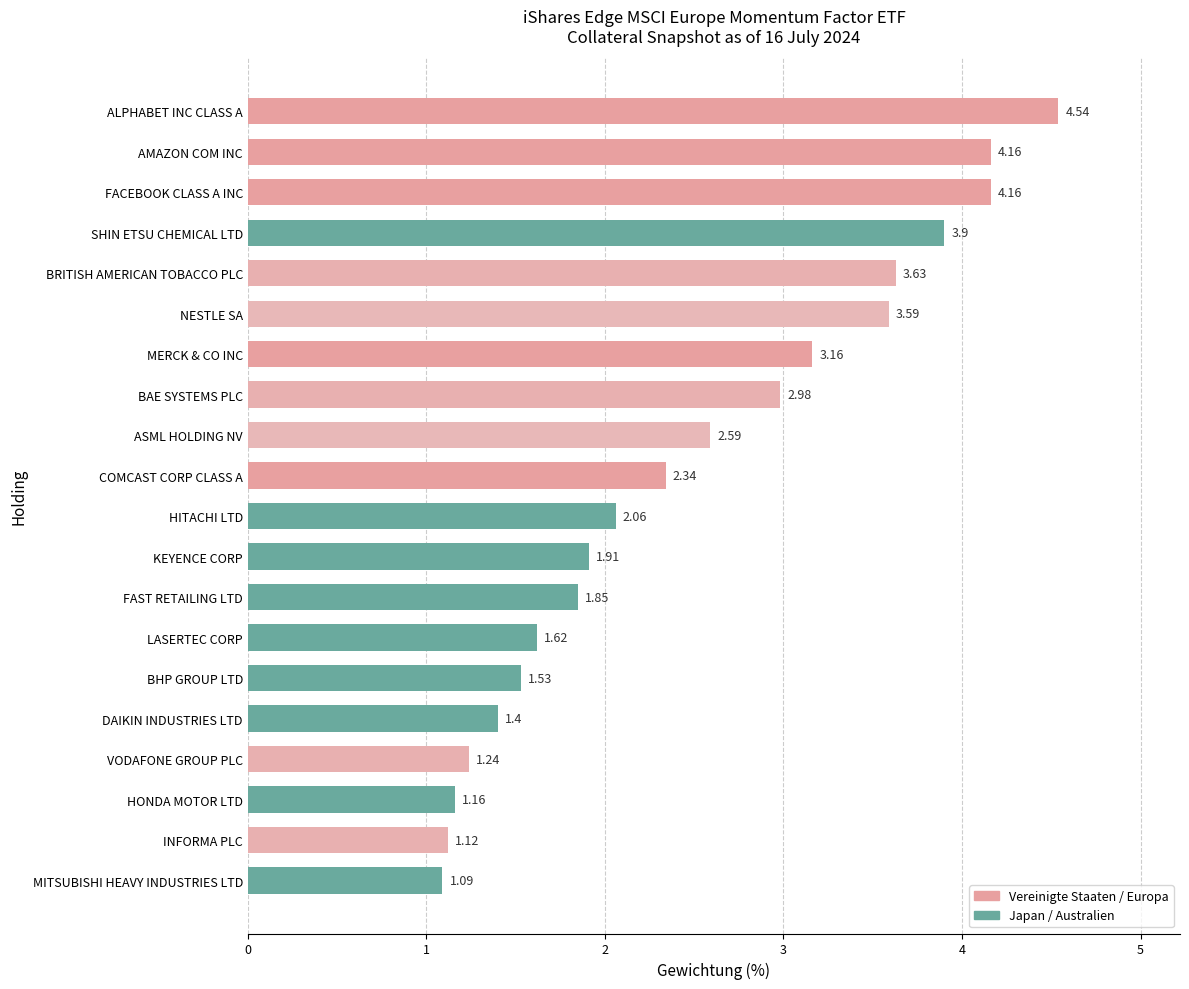

Which category has the lowest value across all series?

MITSUBISHI HEAVY INDUSTRIES LTD